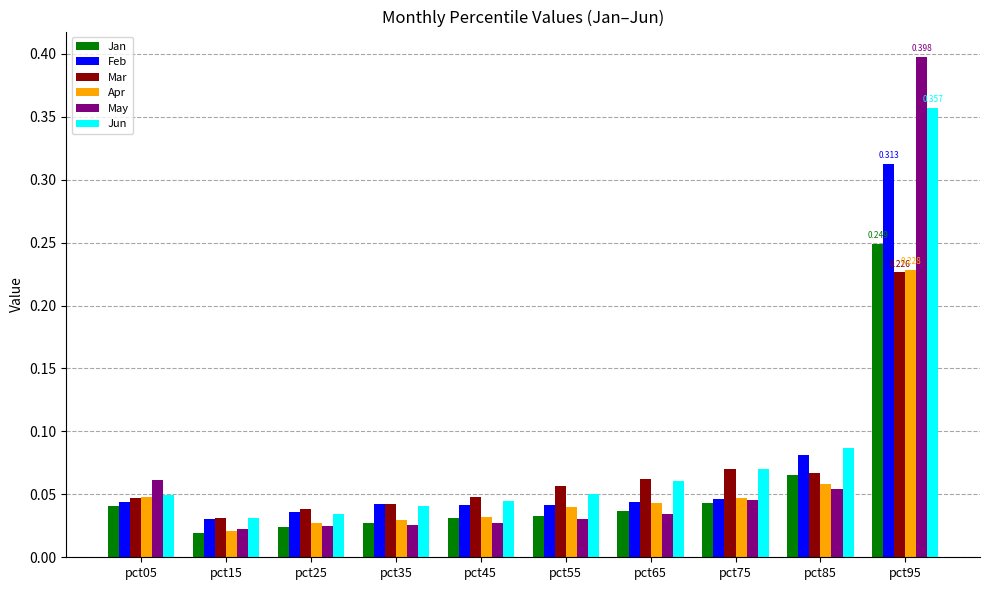

Which series changed the most between pct15 and pct95?

May